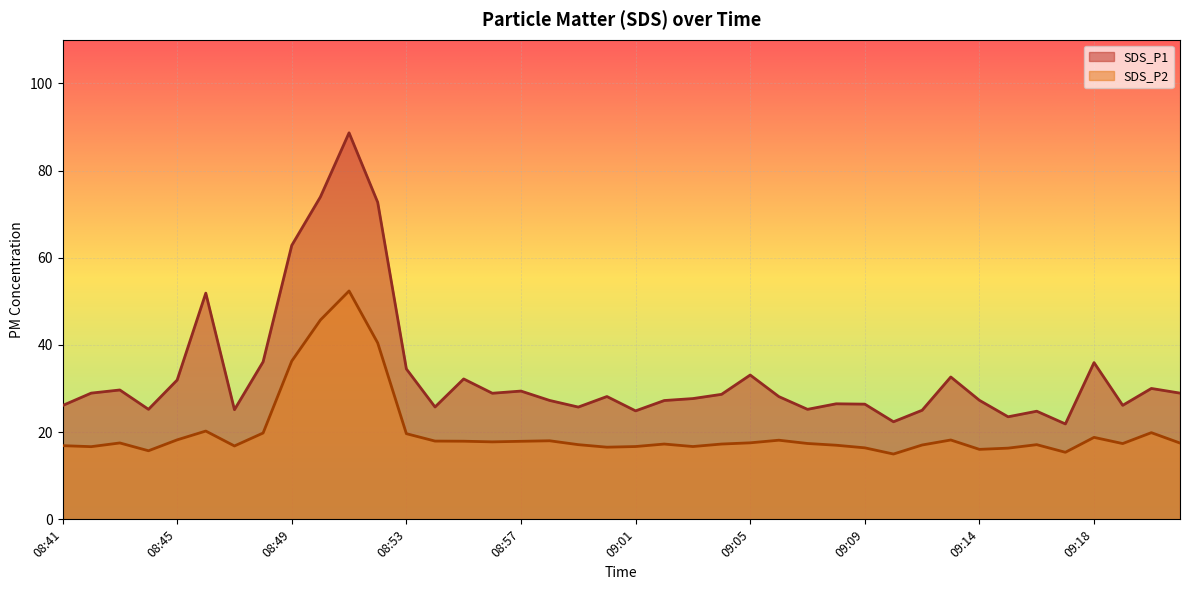

Which series changed the most between 08:55 and 09:07?

SDS_P1